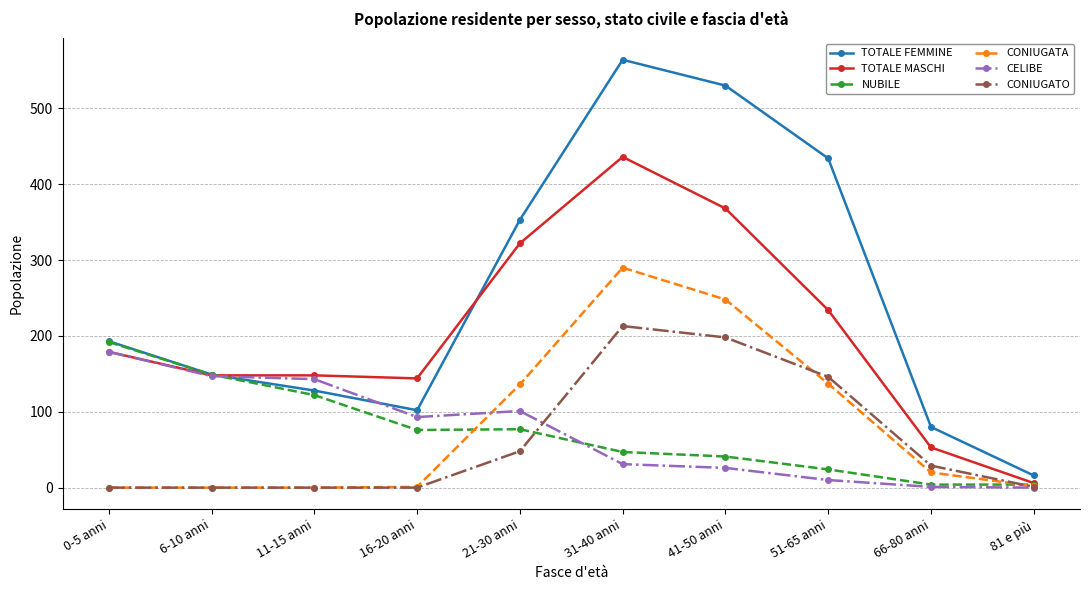

What is the difference between the highest and lowest values at 66-80 anni?

79